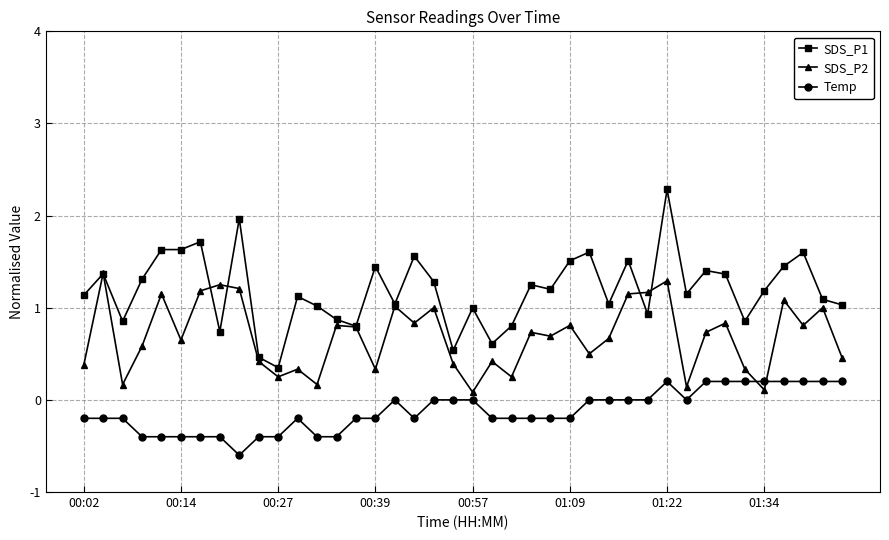

What is the difference between the maximum and second lowest values in the Temp series?

0.6